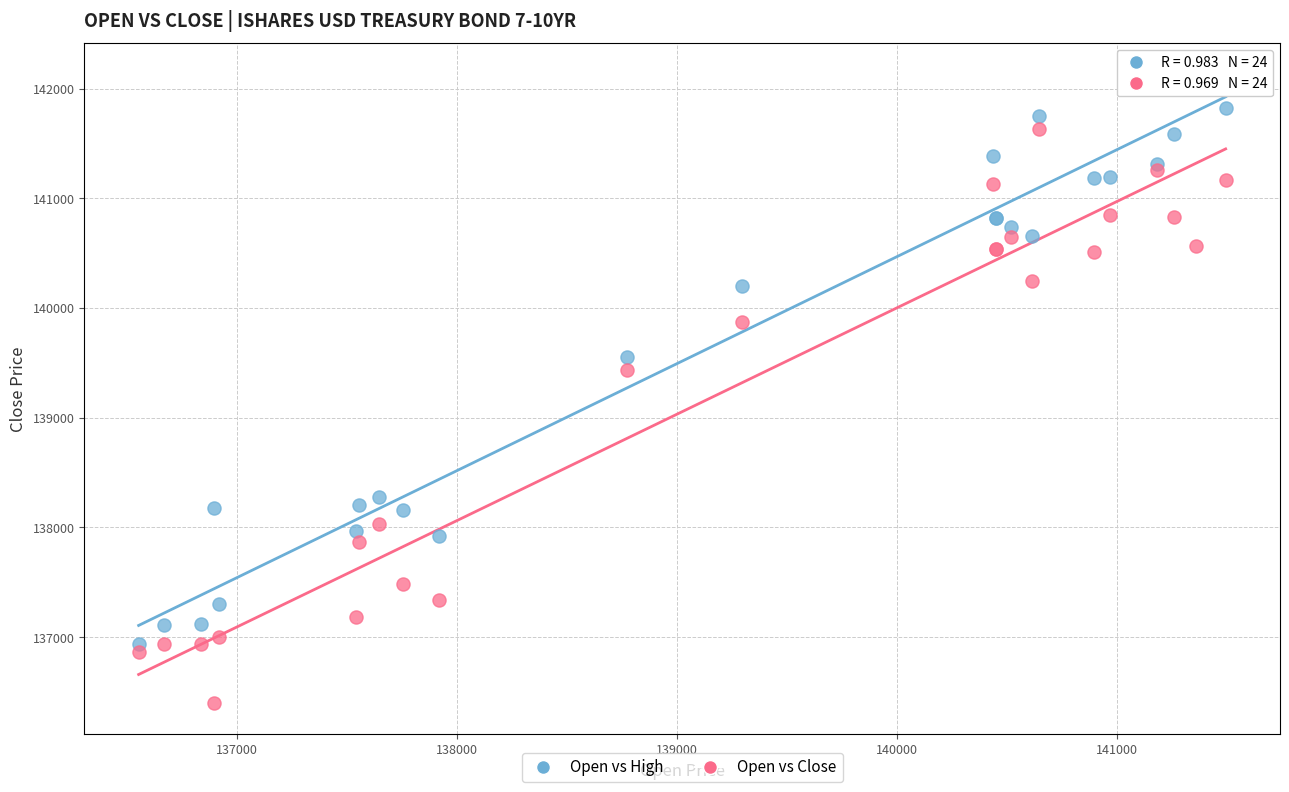

Which series reaches the minimum Y coordinate?

Open vs Close